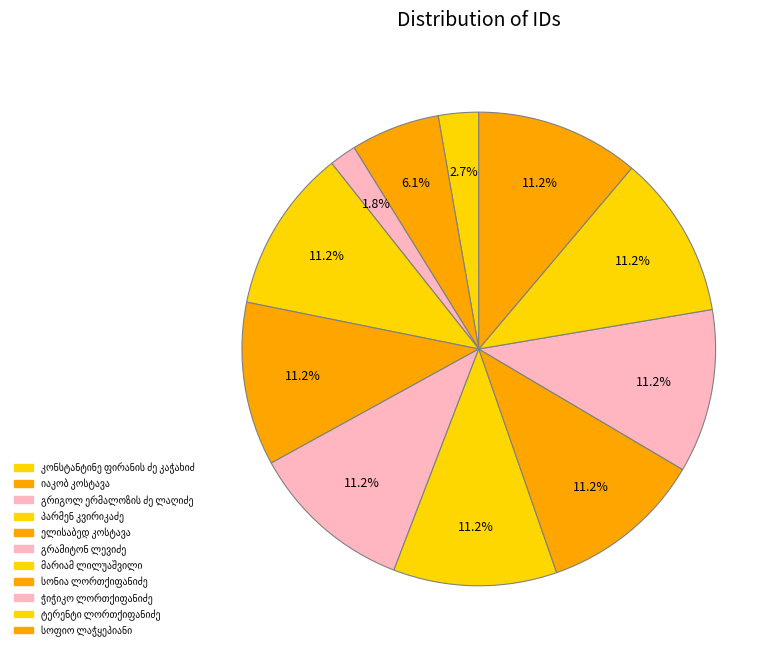

Count the number of slices in the pie.

11